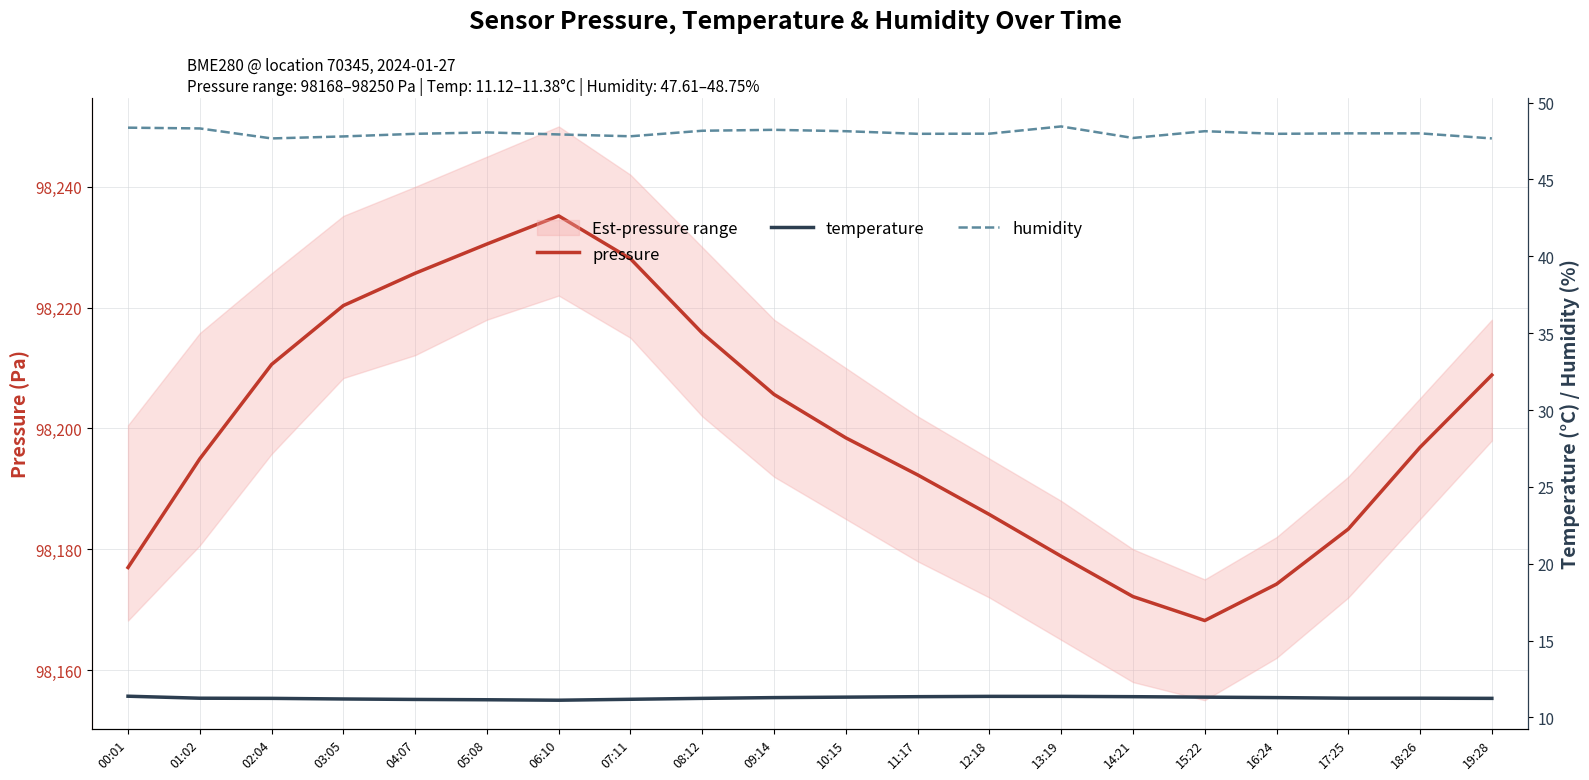

True or false: humidity and pressure intersect in this chart.

False